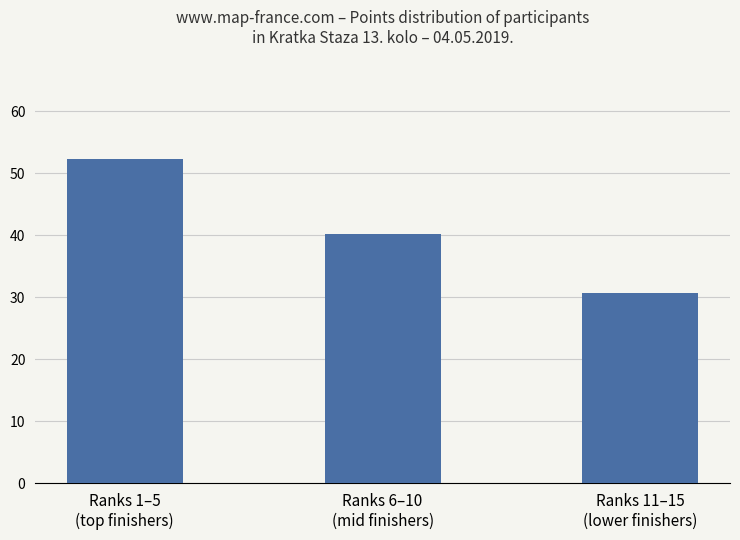

Which category has the lowest value across all series?

Ranks 11–15
(lower finishers)